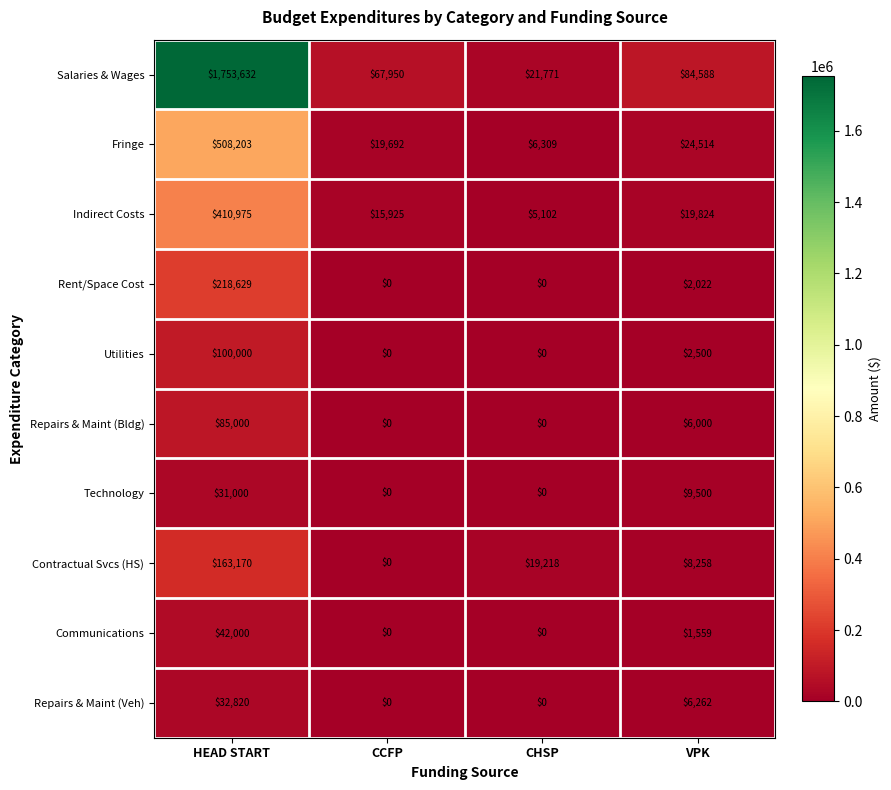

What is the total value across all series at HEAD START?

3345429